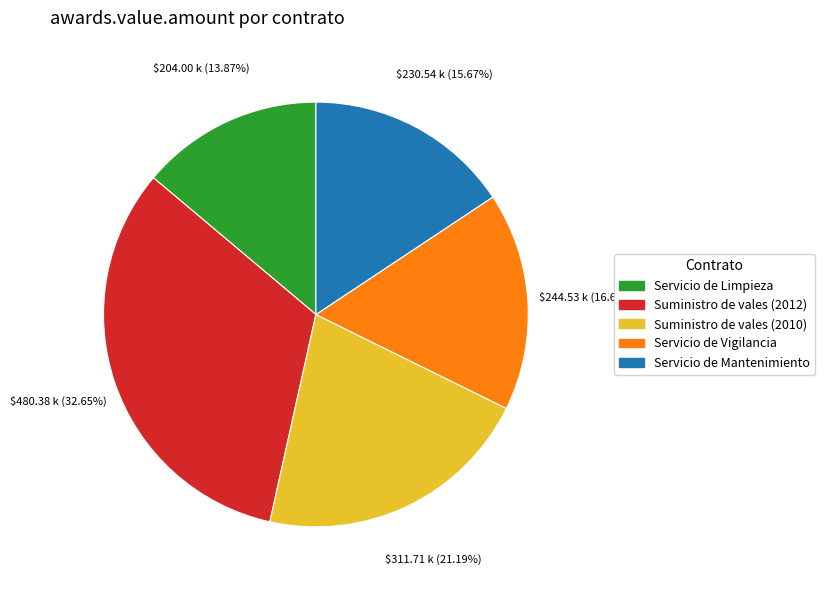

What is the ratio of the value at Servicio de Mantenimiento to the value at Suministro de vales (2010)?

0.7